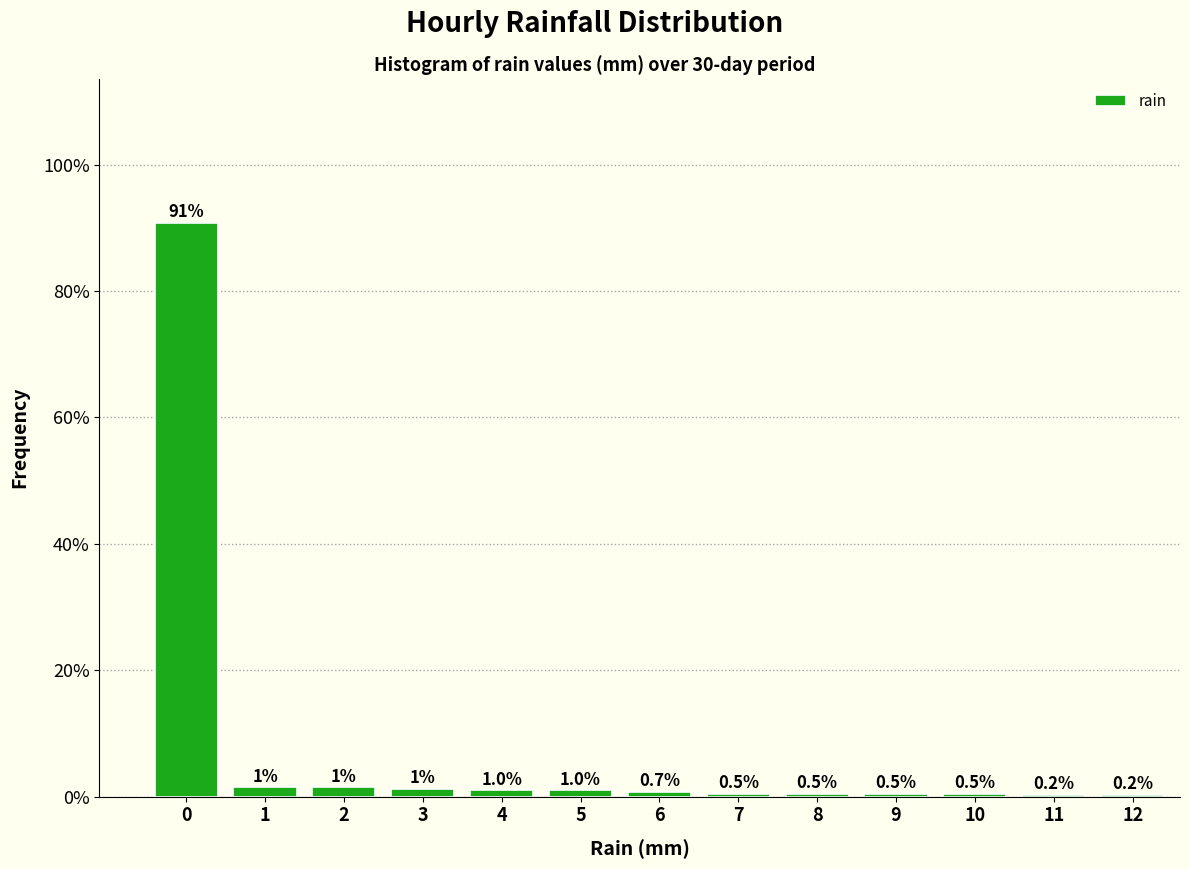

The chart shows a value of 0.2 at 12. True or false?

True